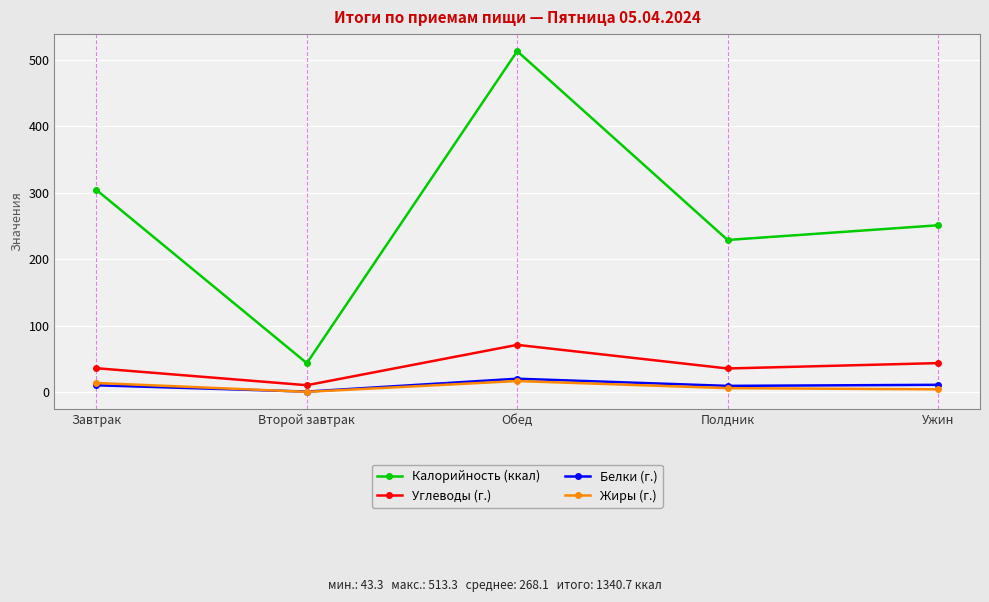

What are all the series names shown in the legend?

Калорийность (ккал), Углеводы (г.), Белки (г.), Жиры (г.)